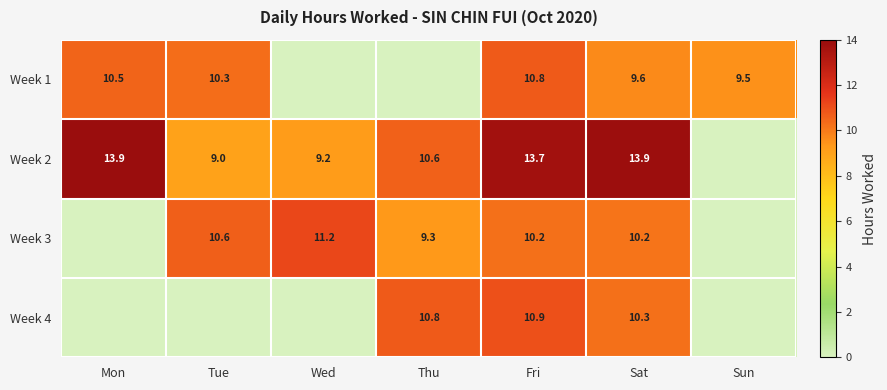

The value of Week 3 at Fri is 13.7. True or false?

False